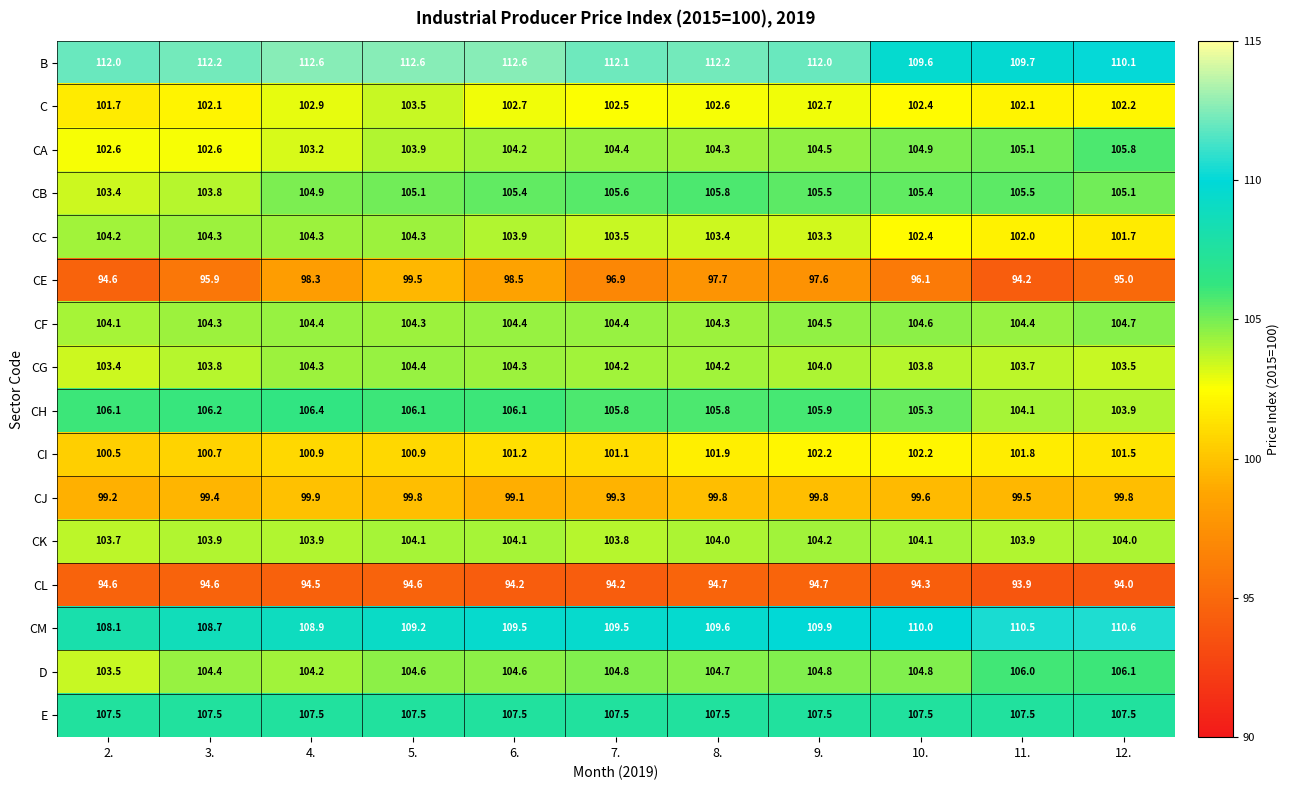

At which category is the sum across all series the highest?

5.